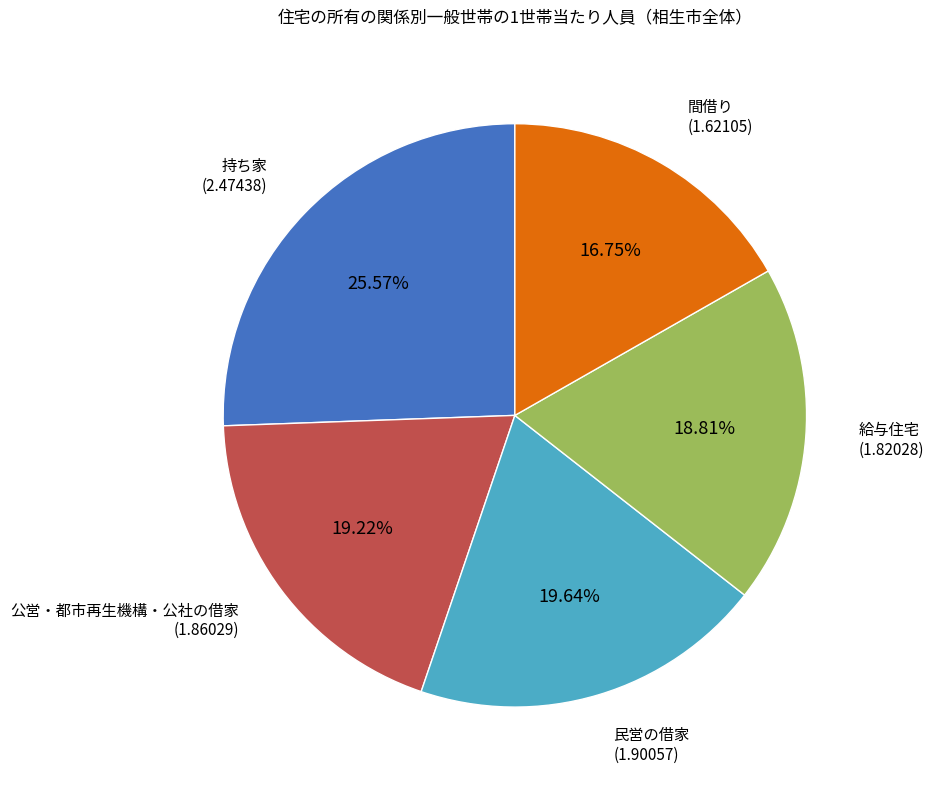

Is there a majority slice in this chart?

No